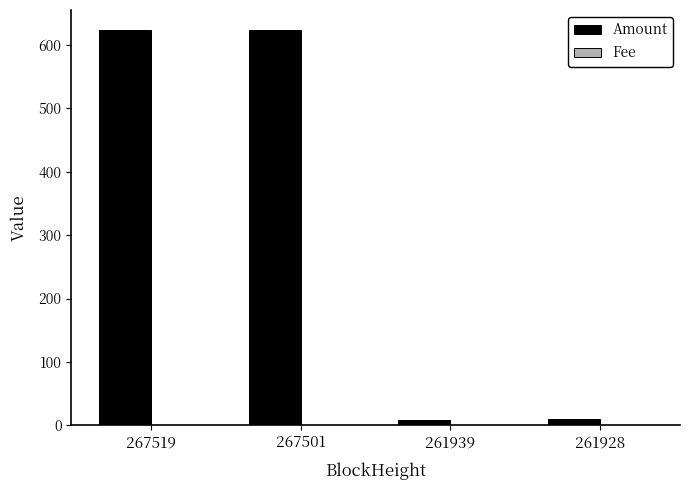

What is the sum of all Amount values?

1265.9